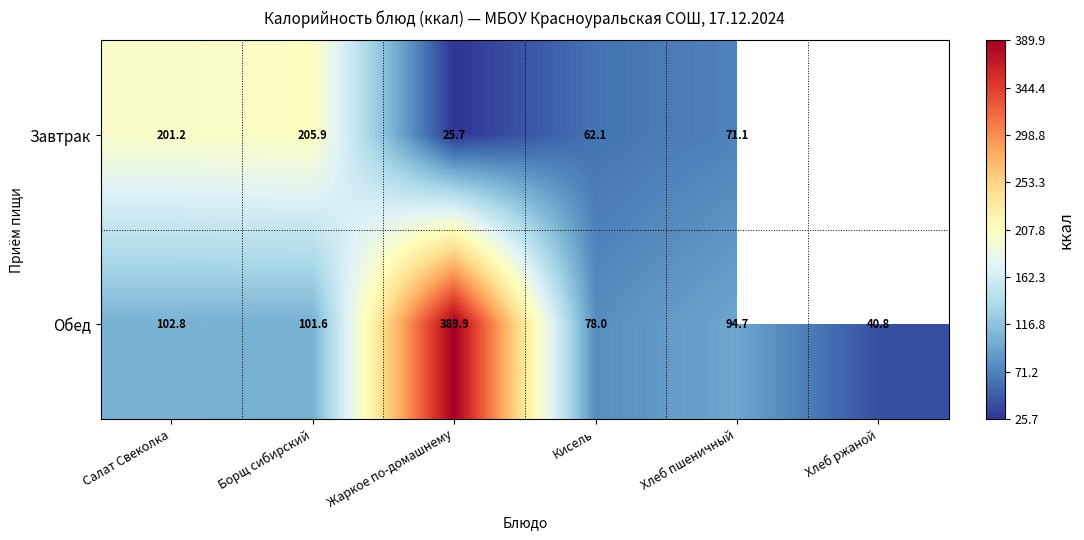

How many data points does each series have?

6